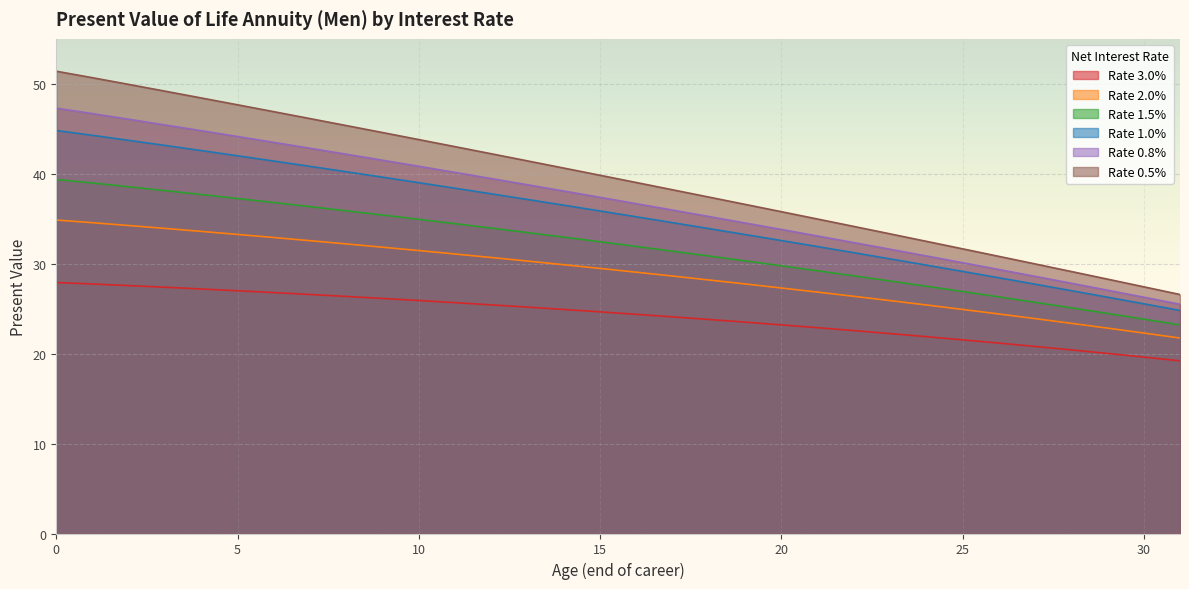

Which category has the lowest value across all series?

31